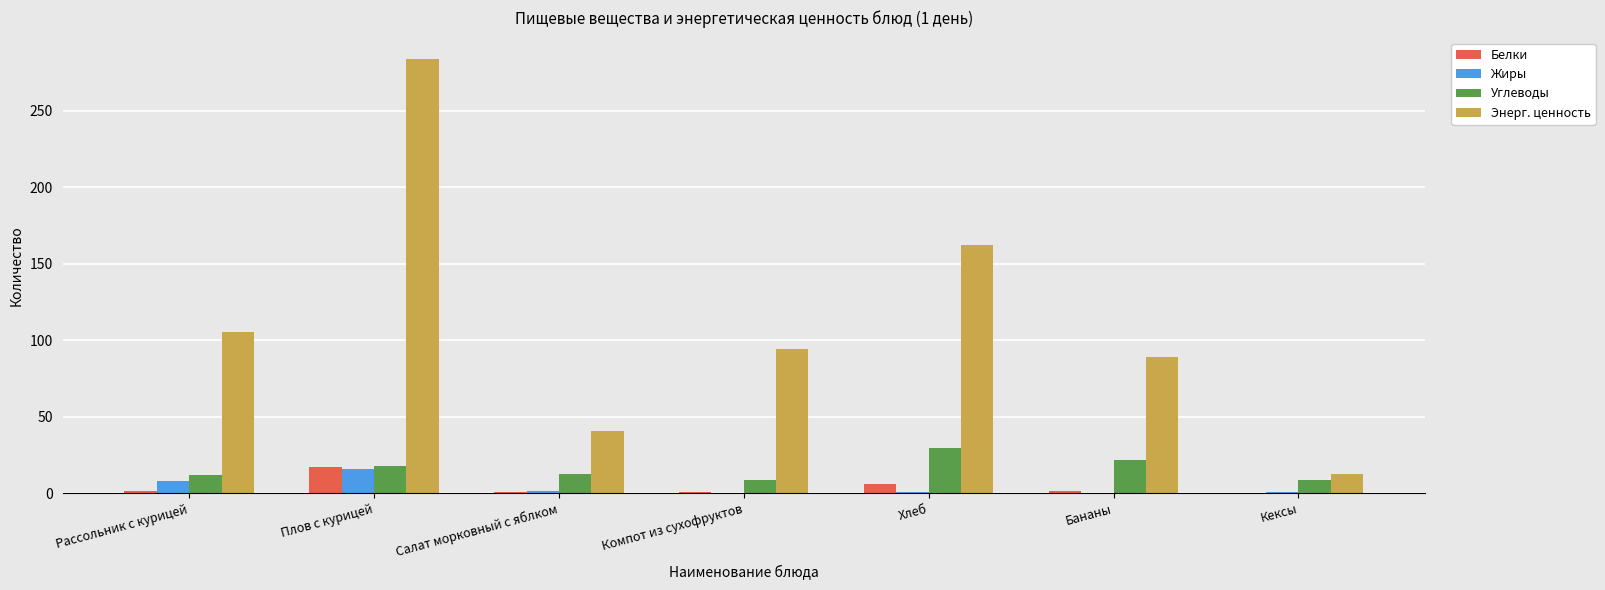

What is the sum of all Углеводы values?

111.1